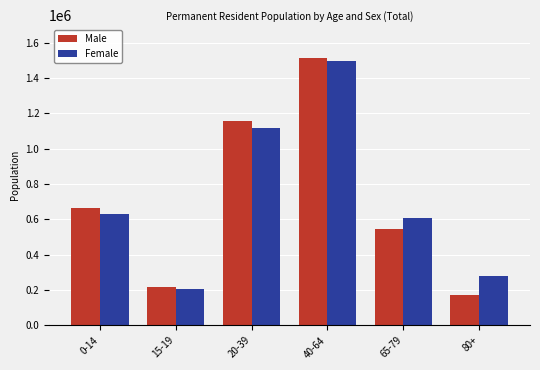

What is the label of the 1st bar from the left?

0-14